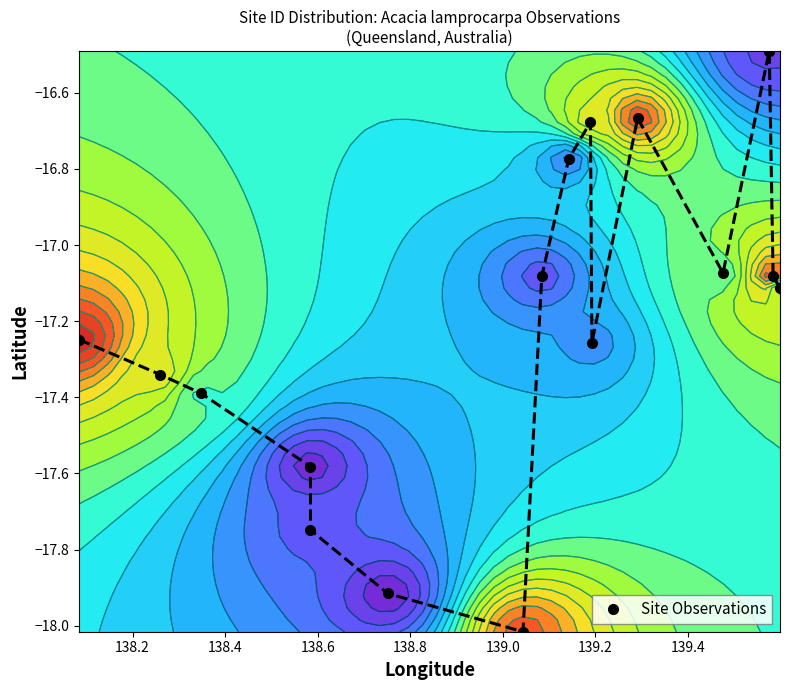

What is the sum of all values?

-308.4